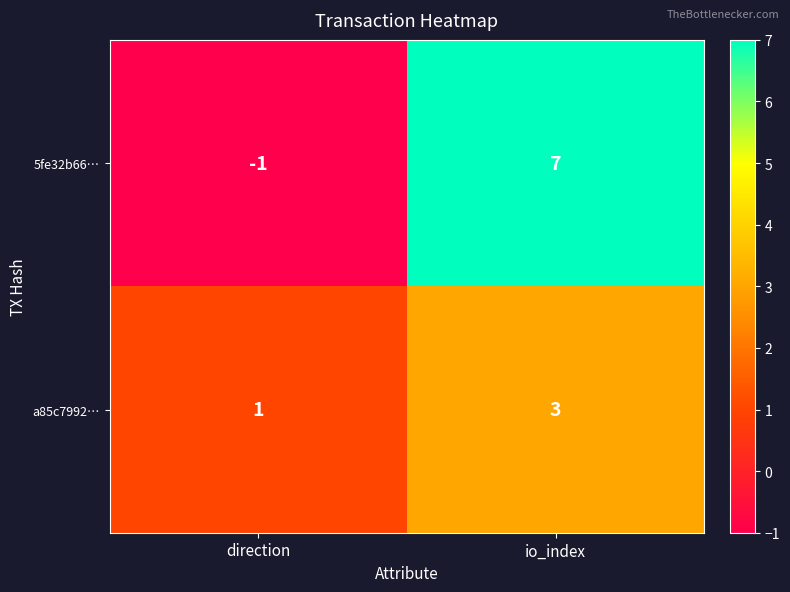

How many data points does each series have?

2